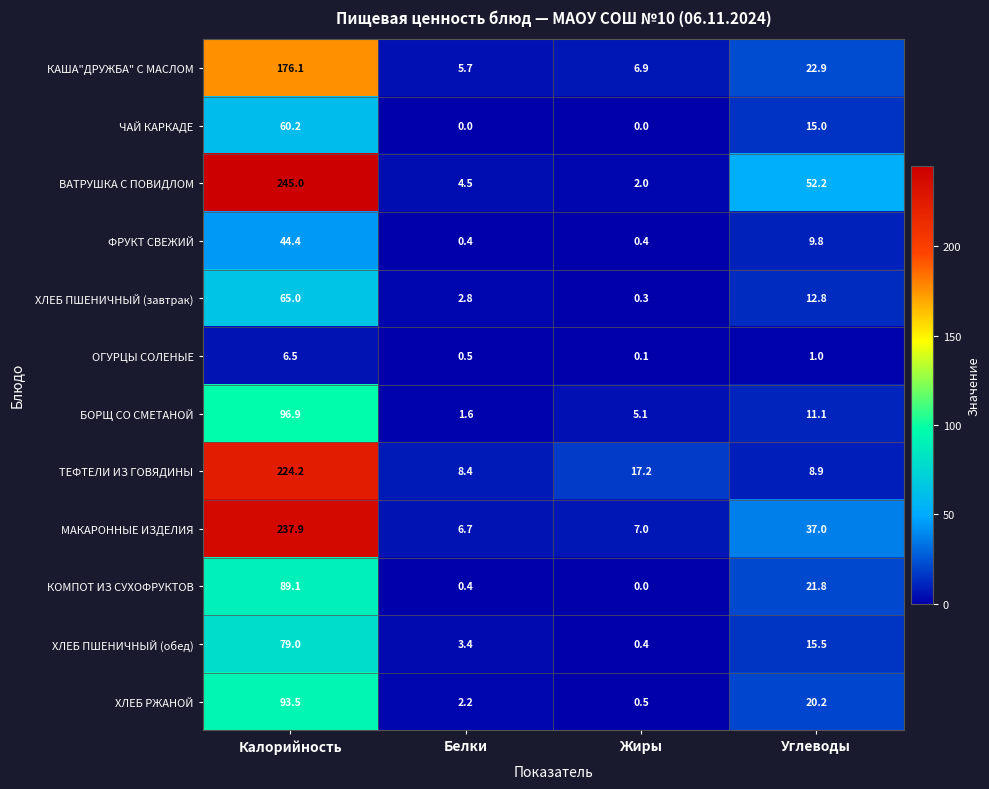

At Калорийность, list the series in order from largest to smallest.

ВАТРУШКА С ПОВИДЛОМ, МАКАРОННЫЕ ИЗДЕЛИЯ, ТЕФТЕЛИ ИЗ ГОВЯДИНЫ, КАША"ДРУЖБА" С МАСЛОМ, БОРЩ СО СМЕТАНОЙ, ХЛЕБ РЖАНОЙ, КОМПОТ ИЗ СУХОФРУКТОВ, ХЛЕБ ПШЕНИЧНЫЙ (обед), ХЛЕБ ПШЕНИЧНЫЙ (завтрак), ЧАЙ КАРКАДЕ, ФРУКТ СВЕЖИЙ, ОГУРЦЫ СОЛЕНЫЕ